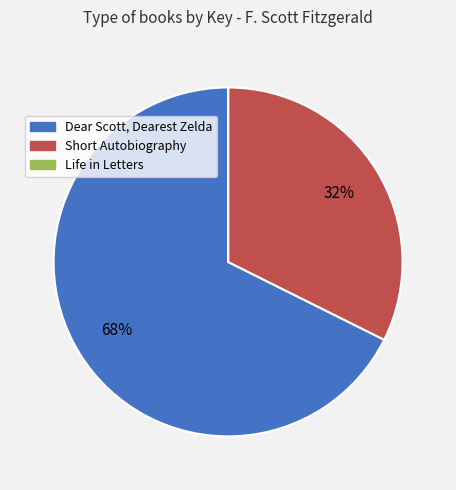

Does Short Autobiography account for over 50% of the chart?

No